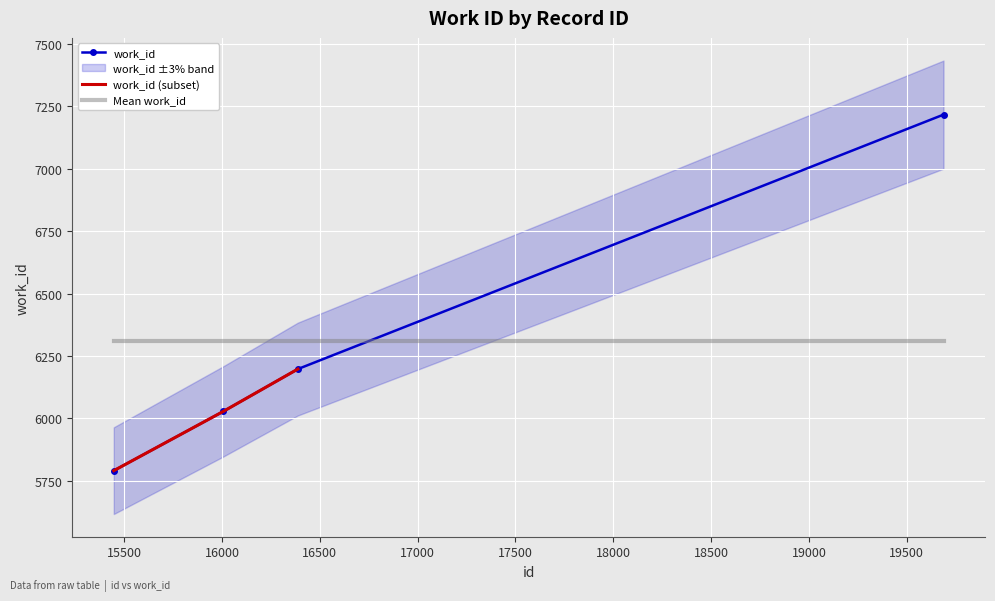

What is the value of the 1st point from the left?

5791